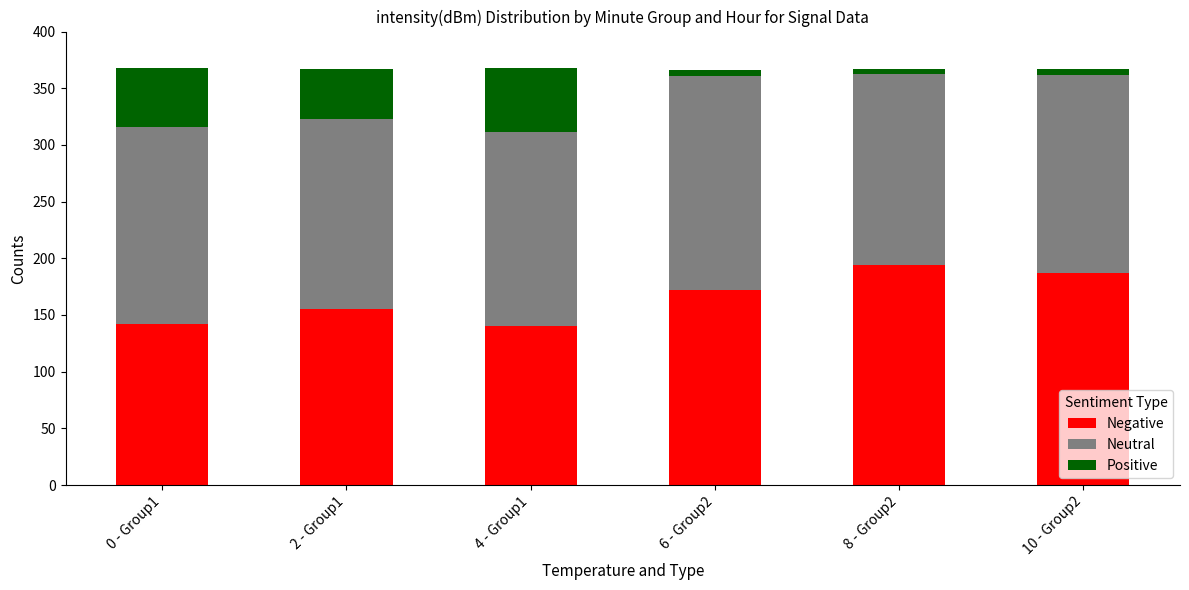

How many series are shown in this chart?

3